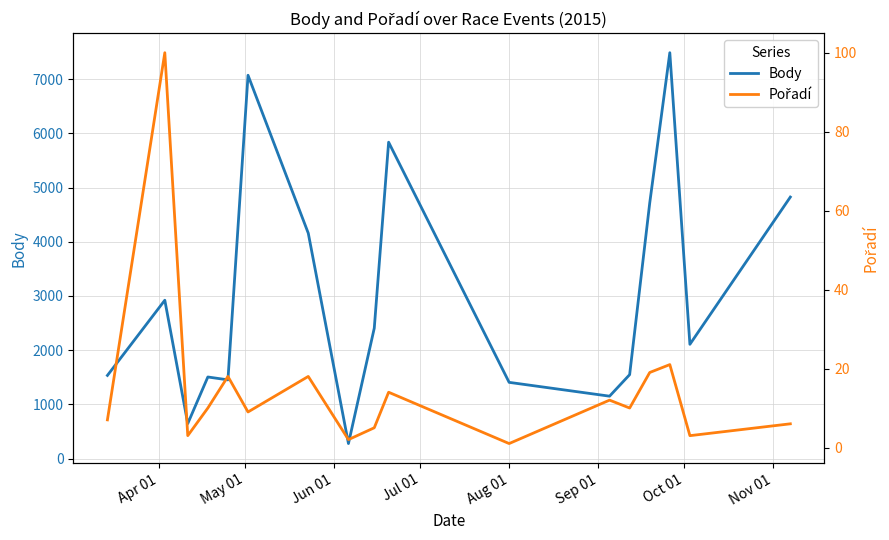

What is the lowest value of the Body series?

277